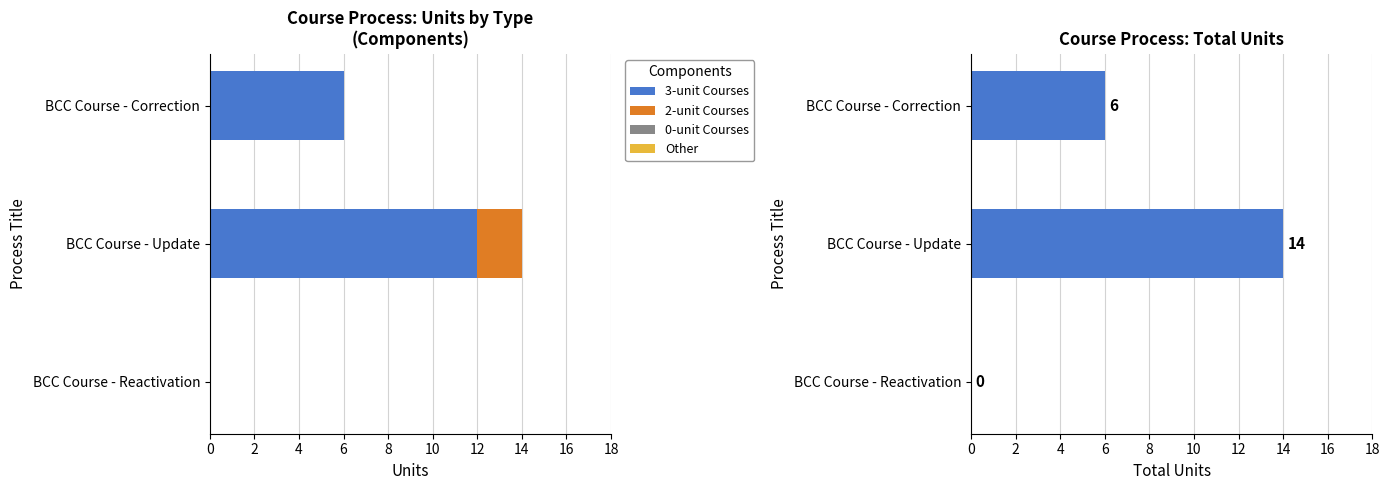

Is it true that 3-unit Courses equals 4 at BCC Course - Correction?

False